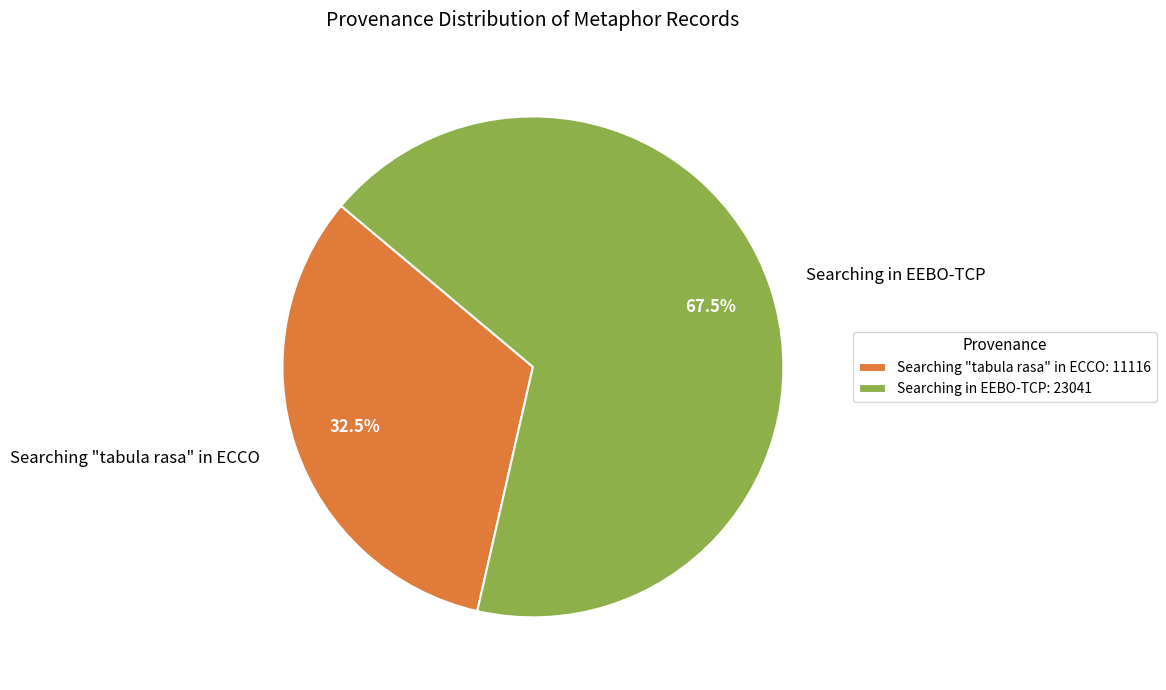

How many segments does this pie chart have?

2